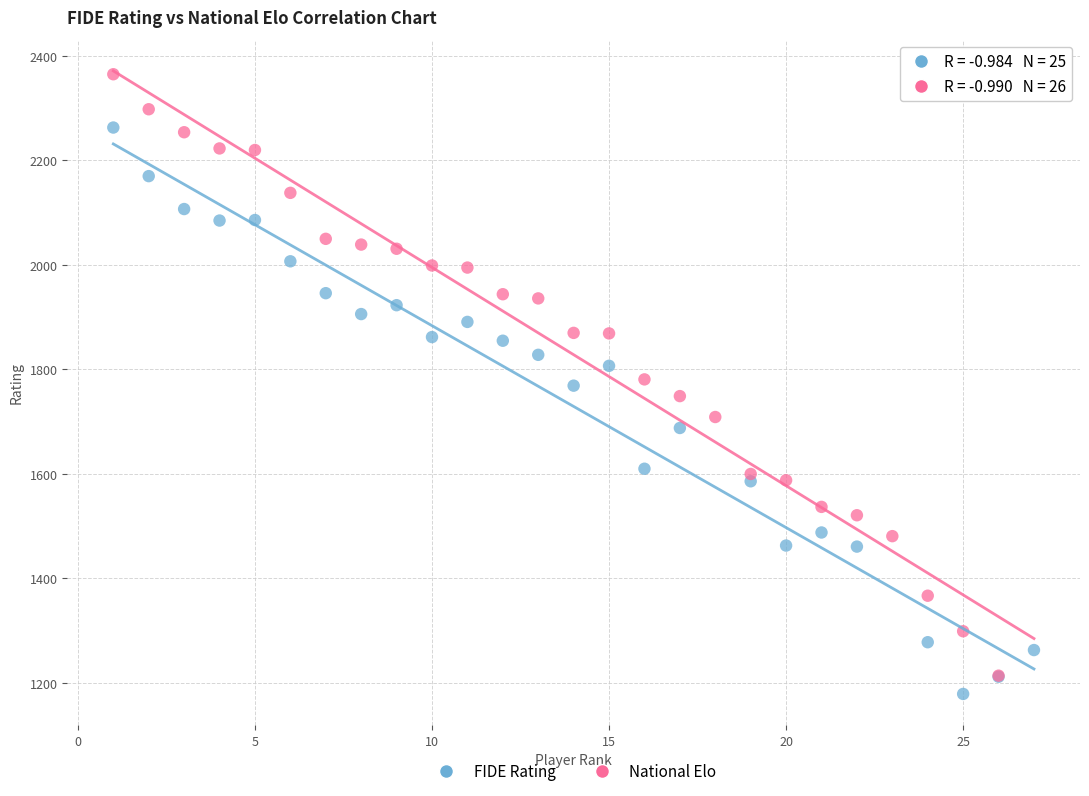

Which series contains the highest Y value?

National Elo